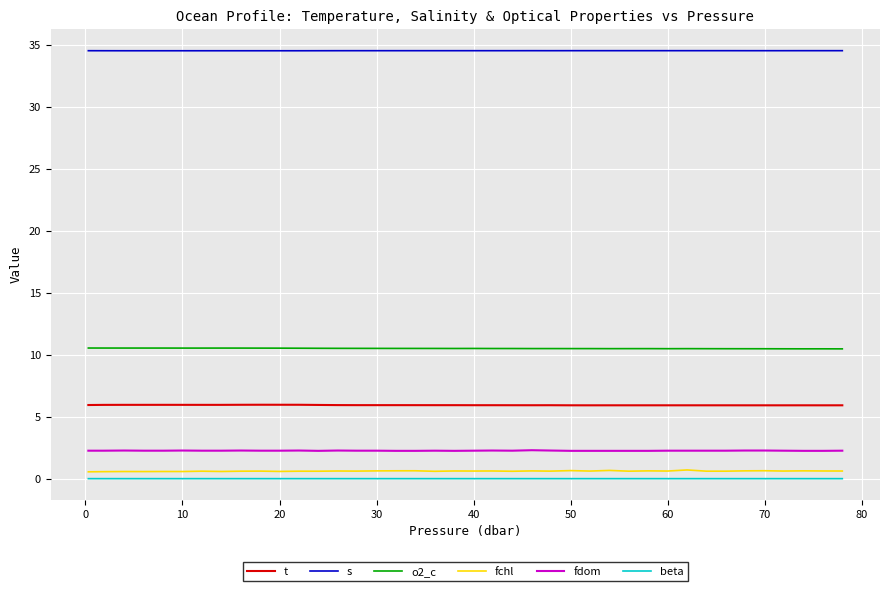

True or false: s and t cross at least once.

False